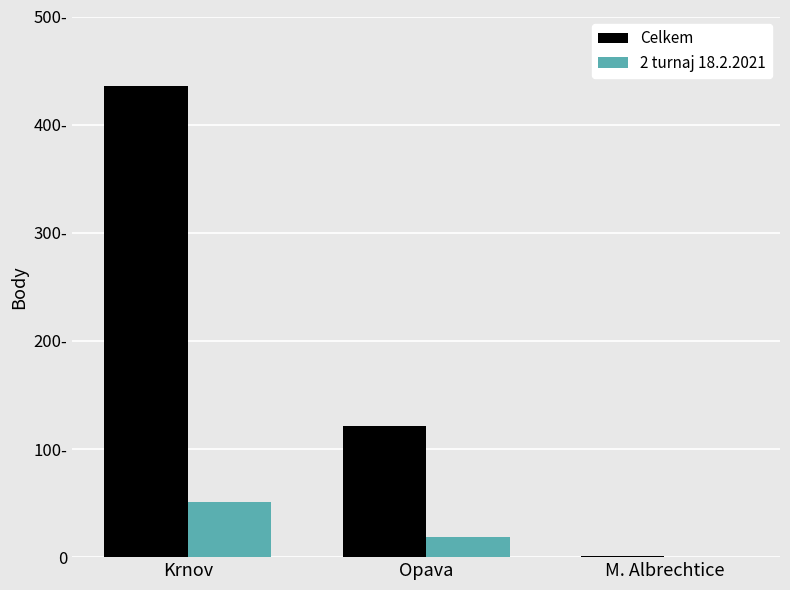

Does the chart contain stacked bars?

No